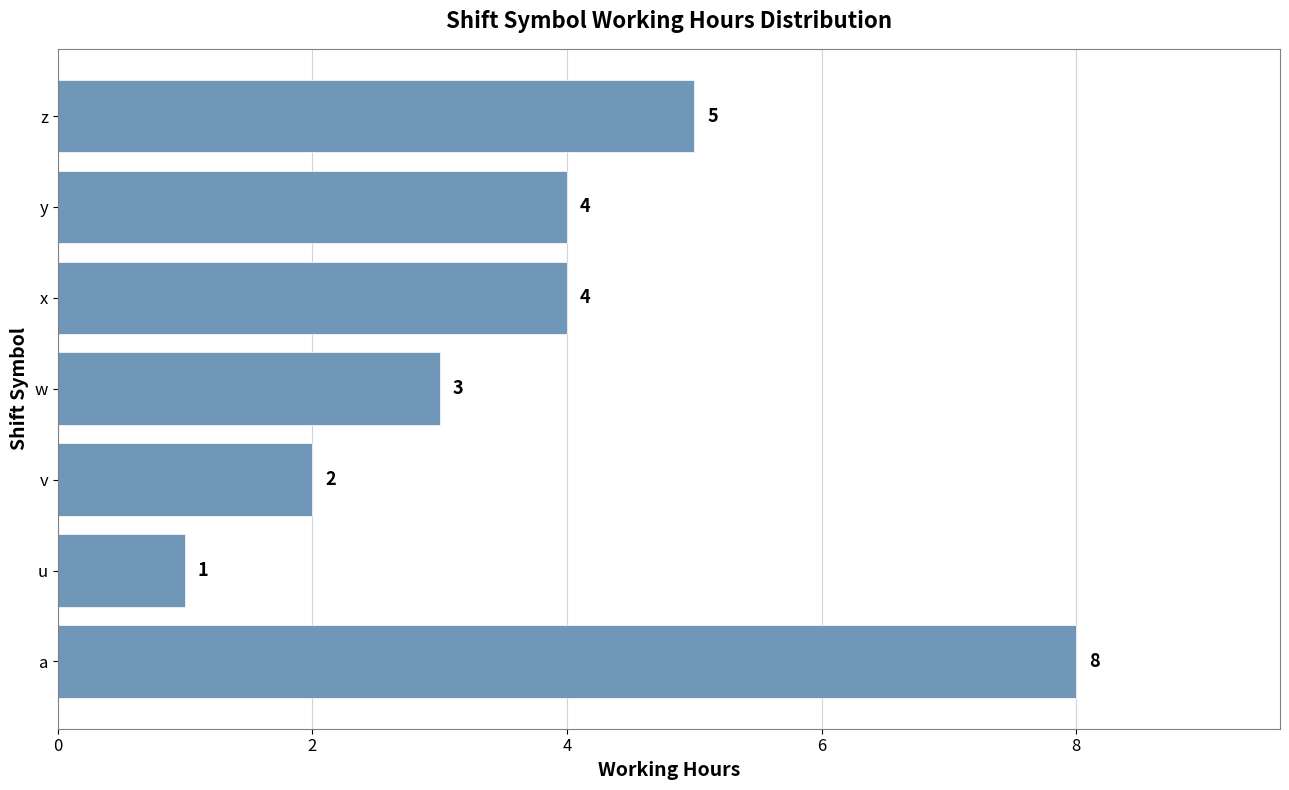

Which has a higher value, z or y?

z